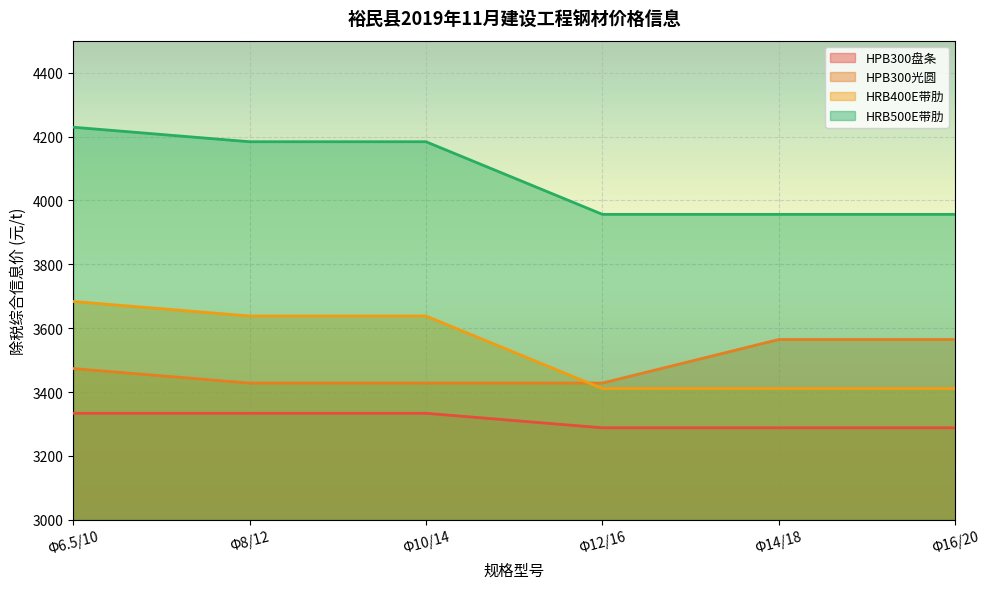

What is the difference between the second highest and second lowest values in the HRB500E带肋 series?

227.3